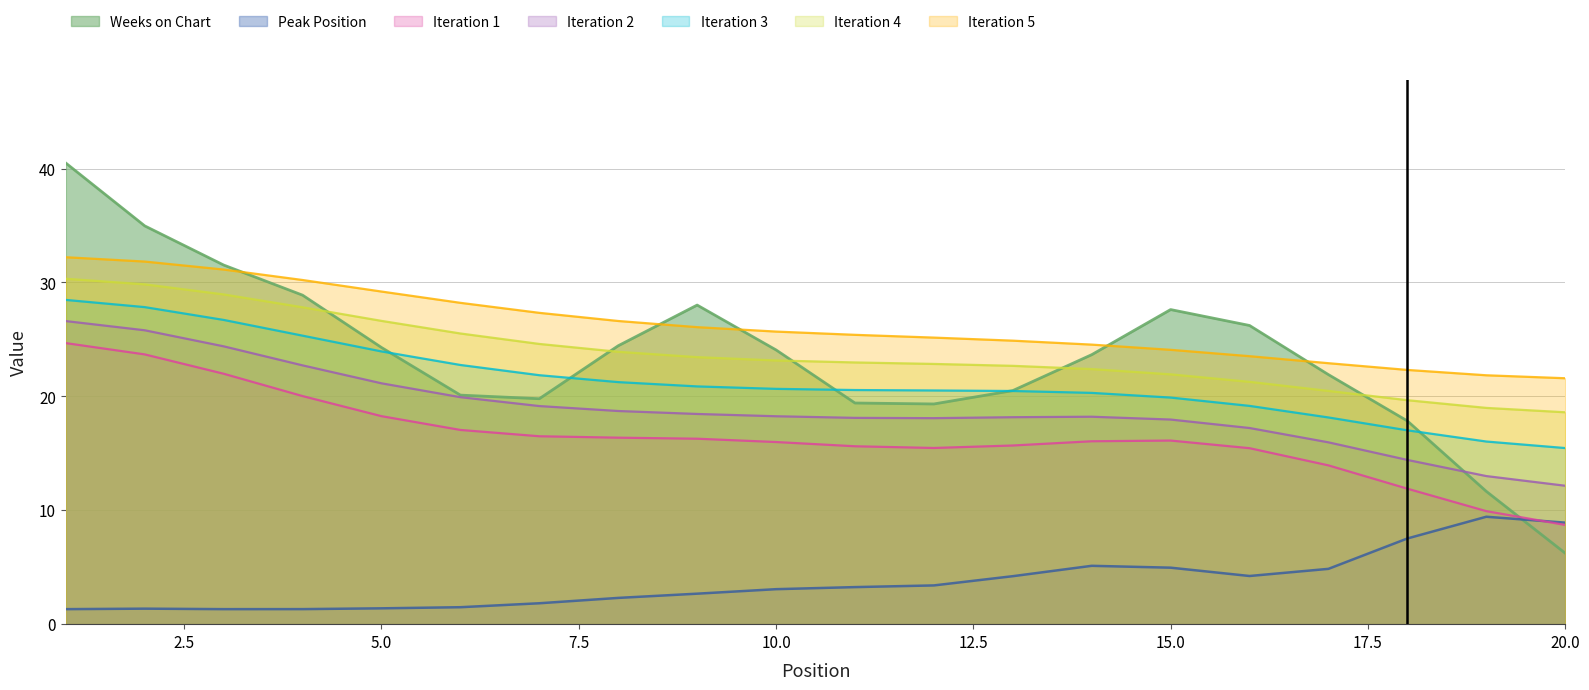

What is the total value across all series at 15.0?

132.6